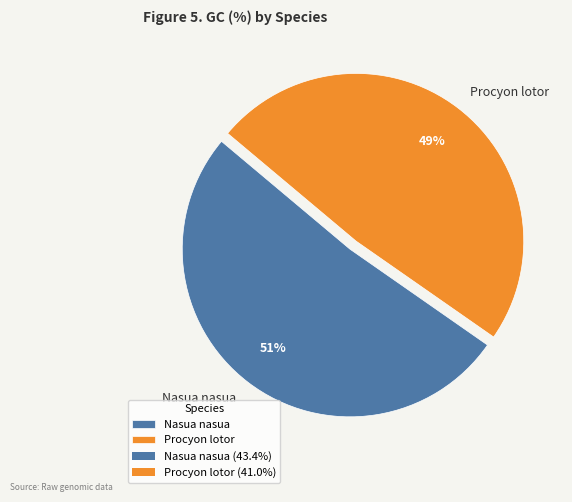

Rank the categories by value from highest to lowest.

Nasua nasua, Procyon lotor